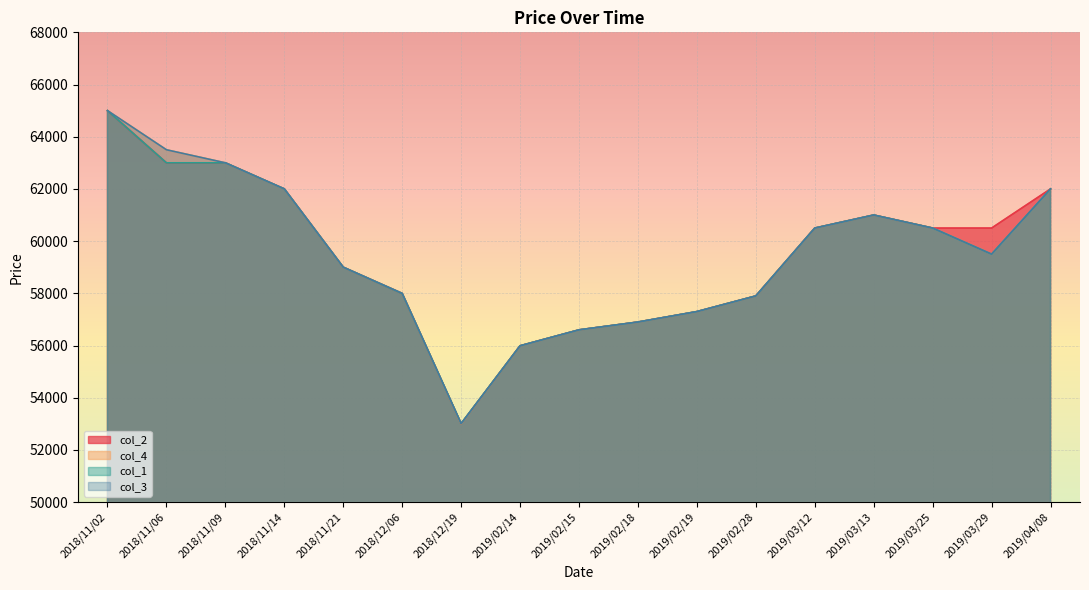

What is the maximum value shown in the chart?

65000